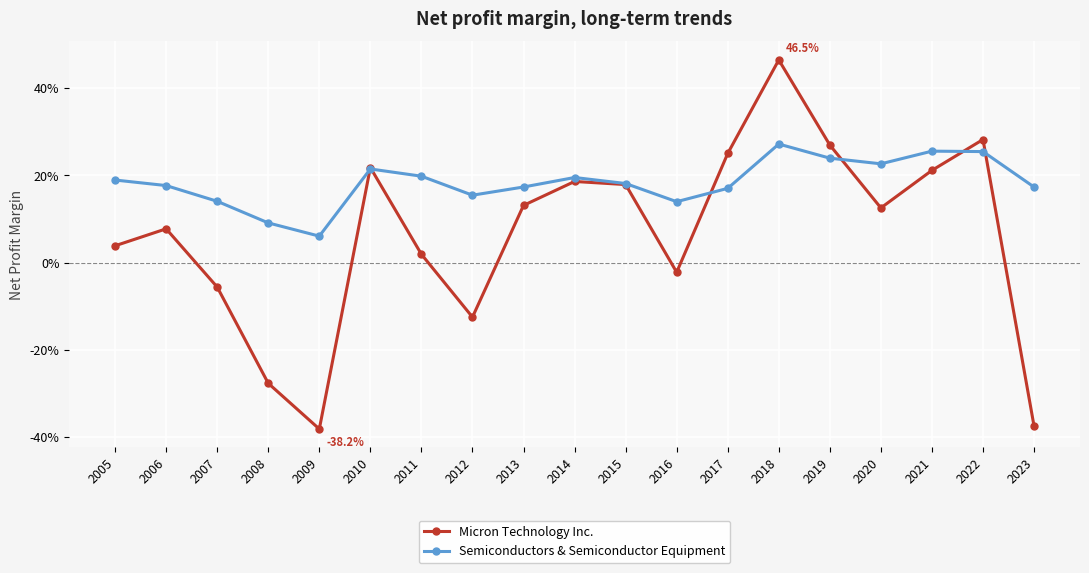

Does the chart have visible grid lines?

Yes